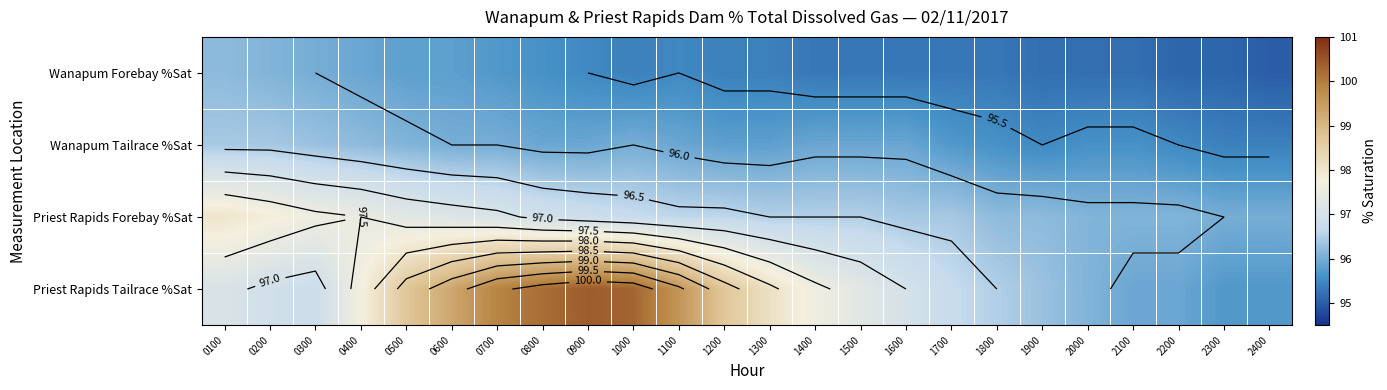

List the series in order of their overall mean, highest first.

Priest Rapids Tailrace %Sat, Priest Rapids Forebay %Sat, Wanapum Tailrace %Sat, Wanapum Forebay %Sat